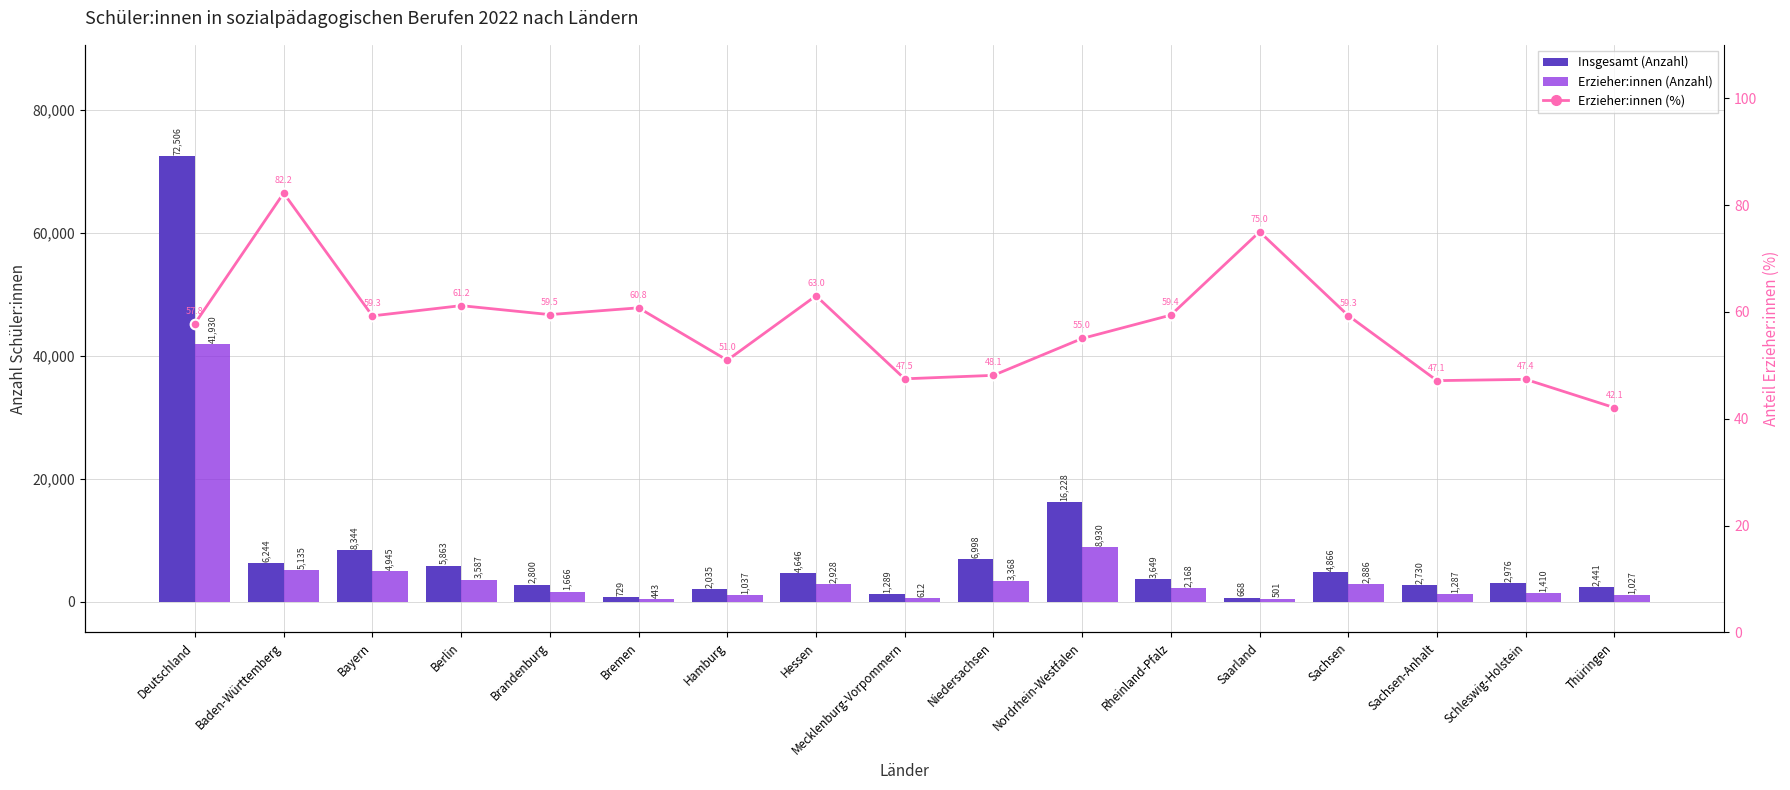

What is the difference between the Insgesamt (Anzahl) values at Thüringen and Sachsen?

2425.0